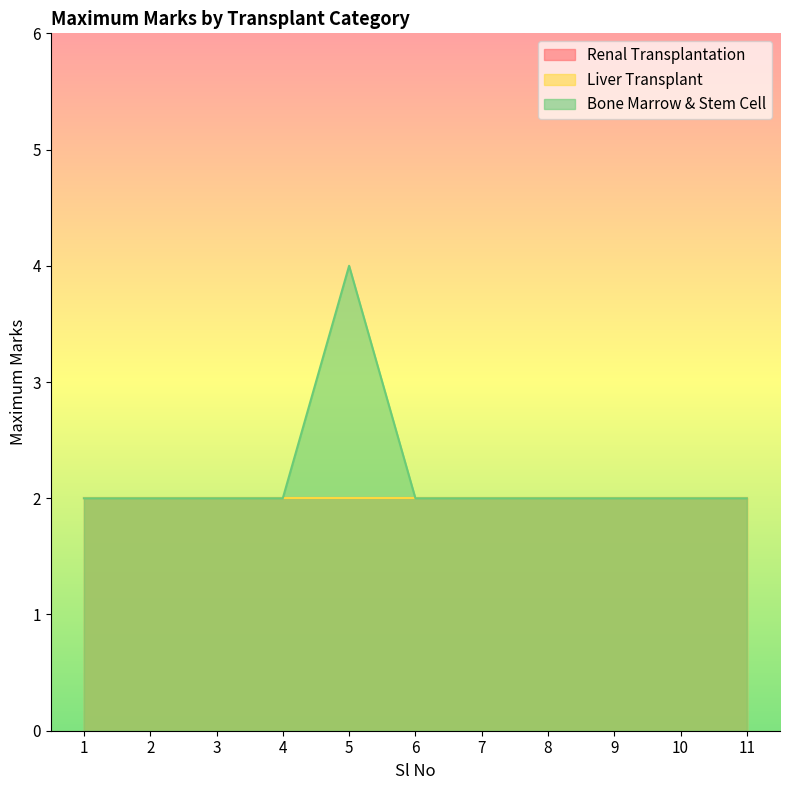

What is the sum of all Liver Transplant values?

22